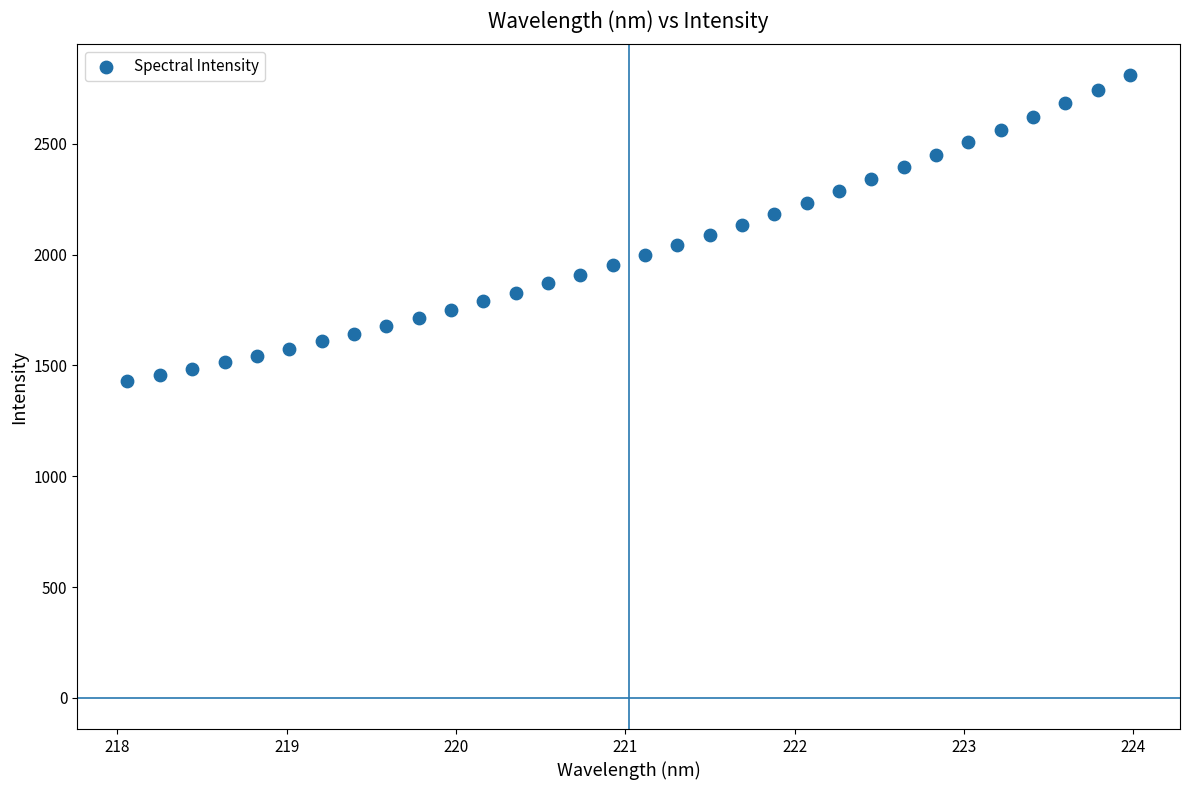

What is the range of X values (max minus min)?

5.9